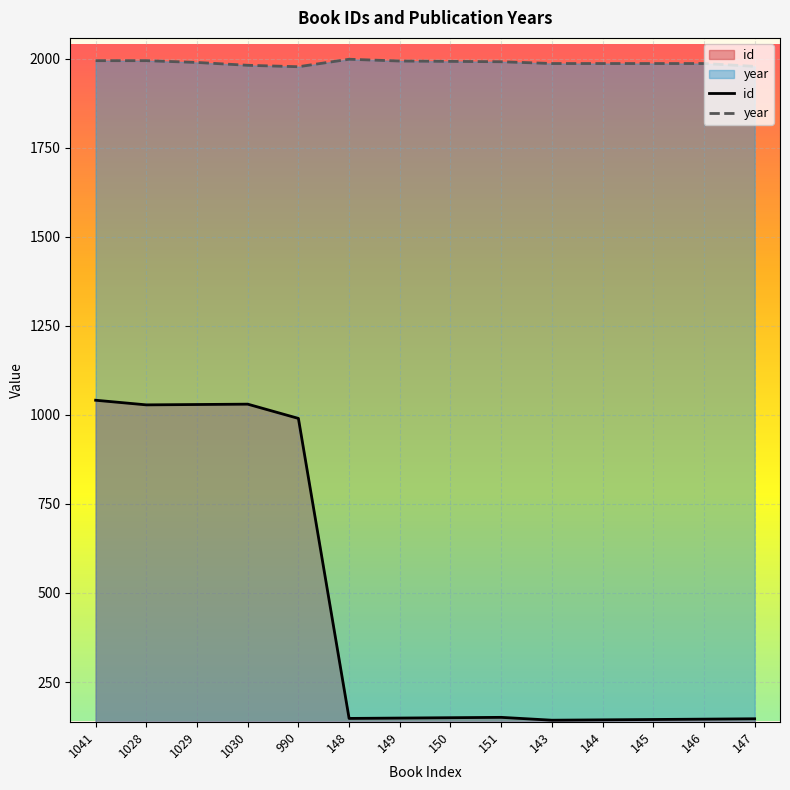

The id series shows 144 at 144. True or false?

True